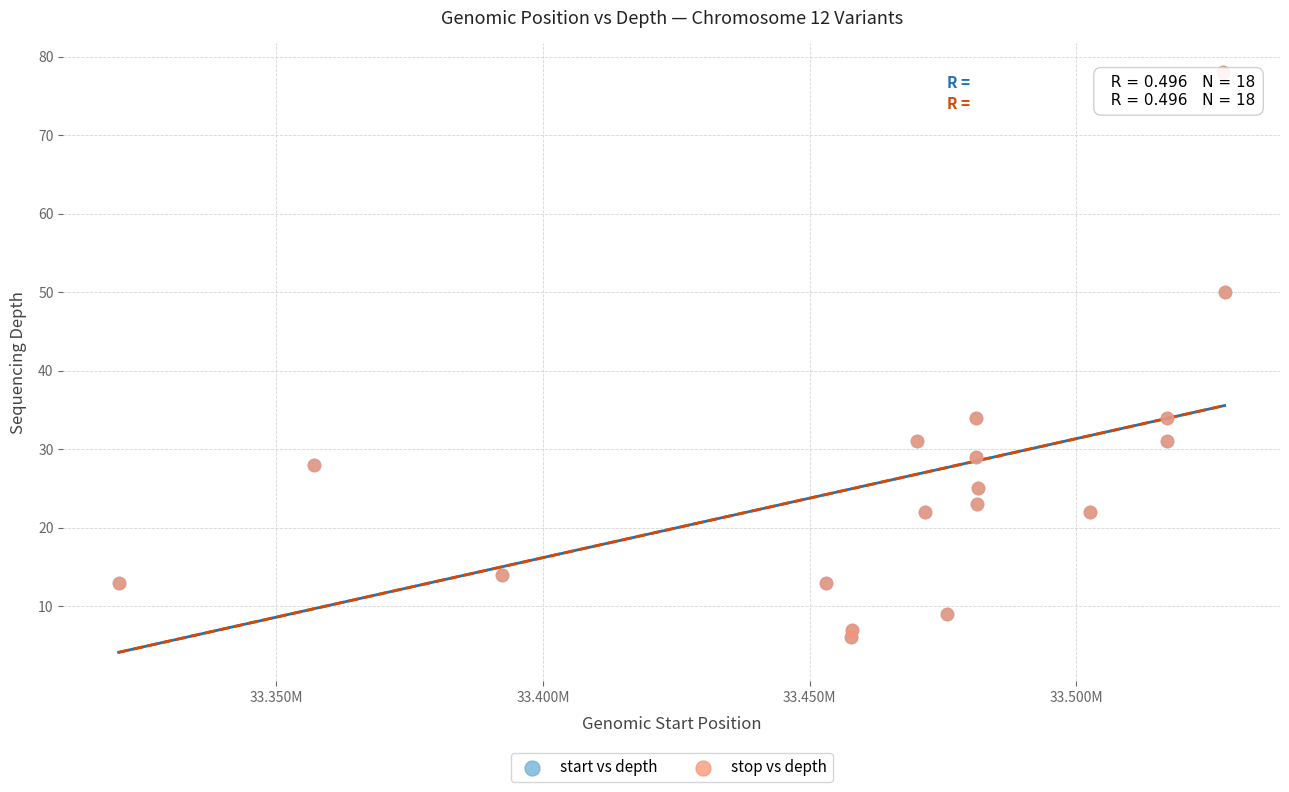

What are all the series names shown in the legend?

start vs depth, stop vs depth